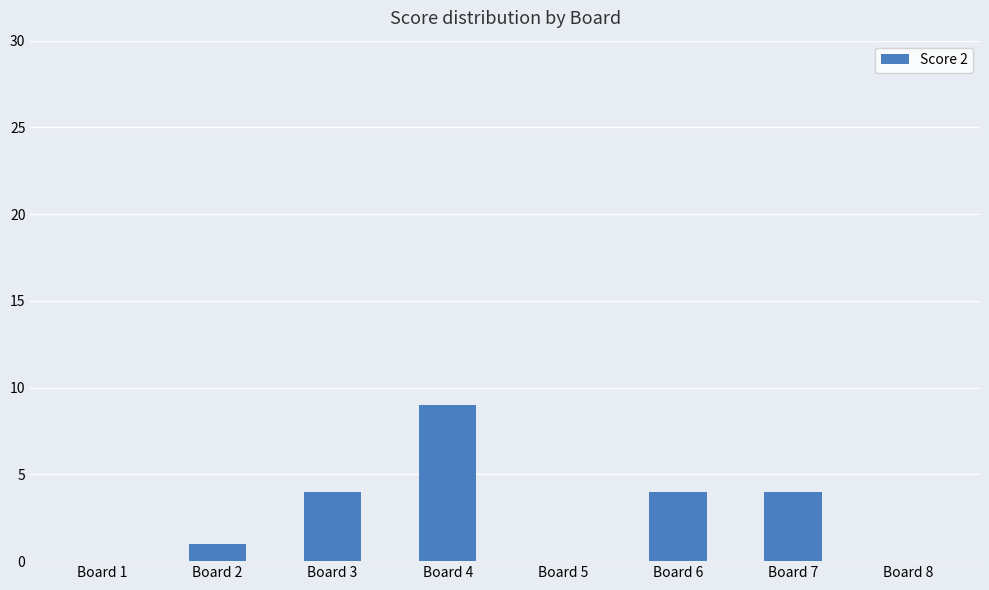

What is the sum of the values at Board 5 and Board 3?

4